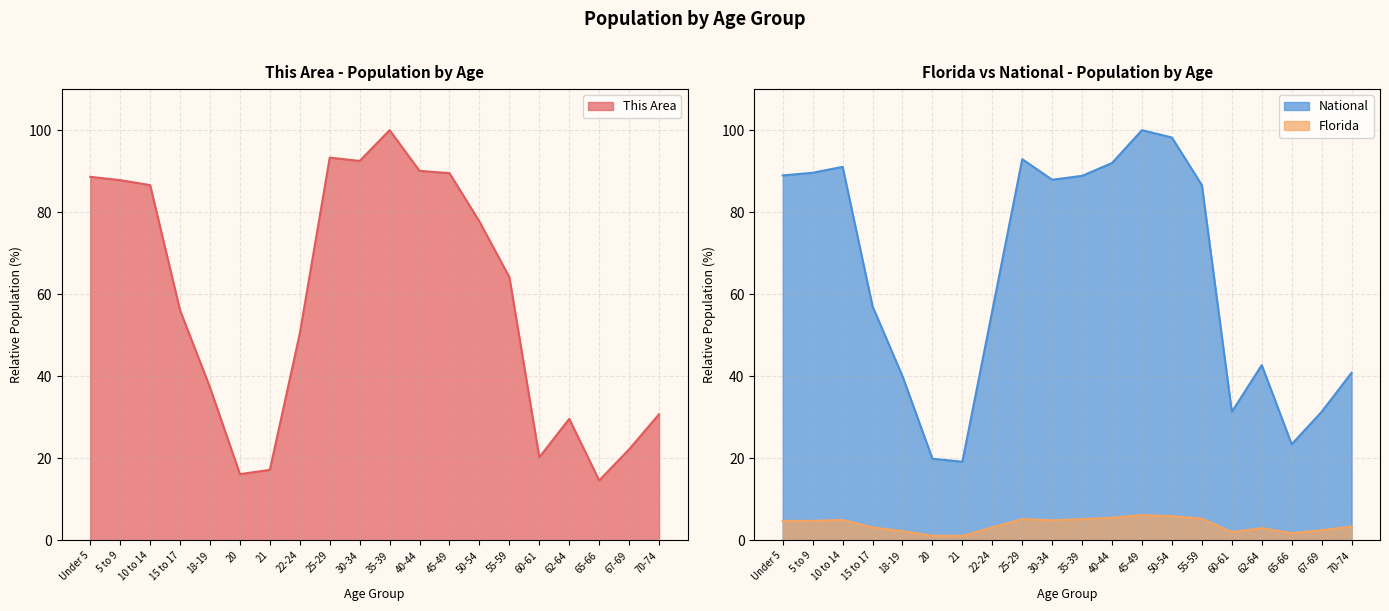

How many interior local peaks does the This Area series have?

3